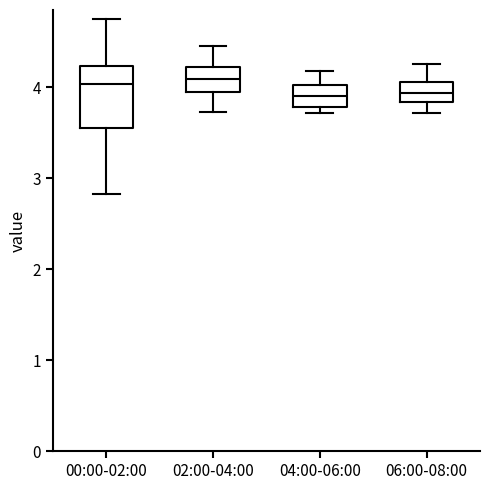

Reading left to right, transcribe this box plot: for each box, give where its median line is, the range the box spans, and where its two whiskers end, as read against the y-axis. The values are not printed on the chart, so give them approximately, as read against the axis.

00:00-02:00: median 4.0, box 3.6 to 4.2, whiskers 2.8 to 4.8
02:00-04:00: median 4.1, box 3.9 to 4.2, whiskers 3.7 to 4.5
04:00-06:00: median 3.9, box 3.8 to 4.0, whiskers 3.7 to 4.2
06:00-08:00: median 3.9, box 3.8 to 4.1, whiskers 3.7 to 4.3